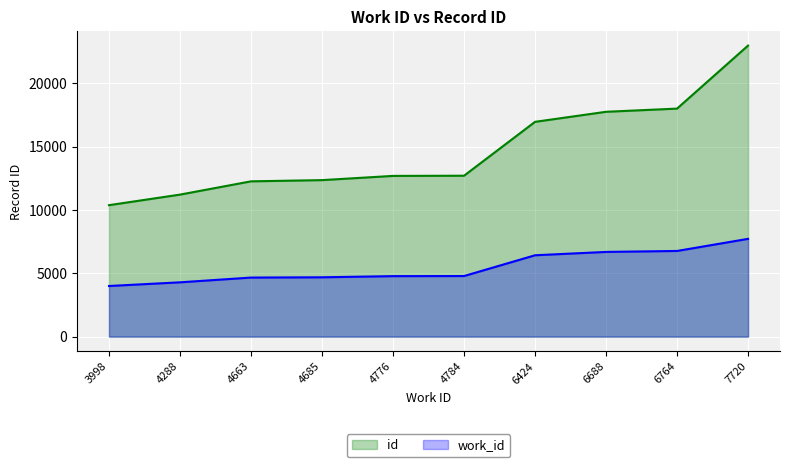

How many data points in id are above 12703?

4